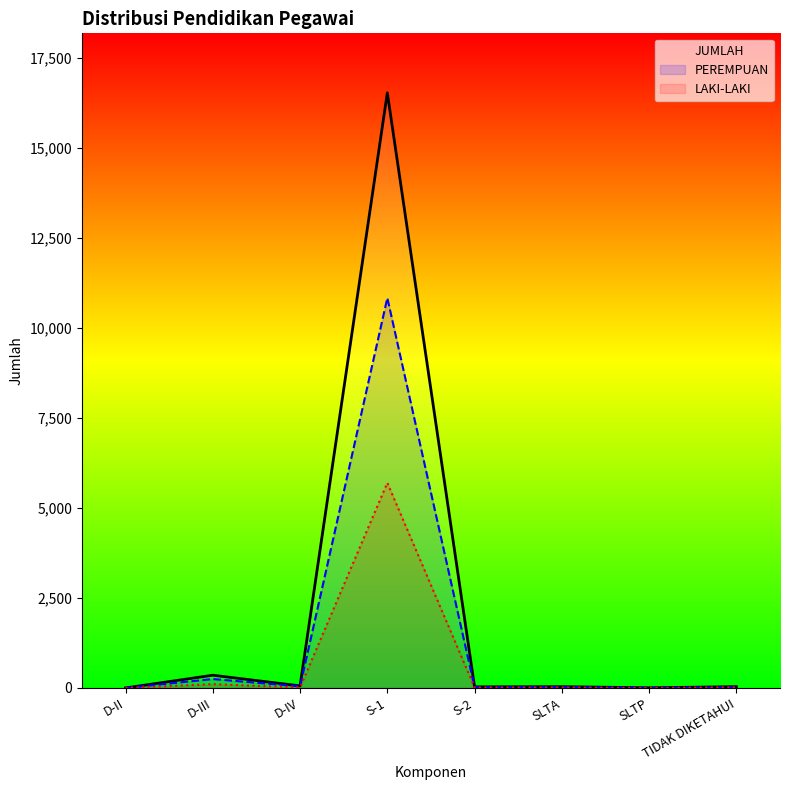

Reading left to right, what are all the values shown in this chart?

JUMLAH: 1	353	58	16522	31	36	5	36
PEREMPUAN: 0	248	44	10827	18	22	4	16
LAKI-LAKI: 1	105	14	5695	13	14	1	20